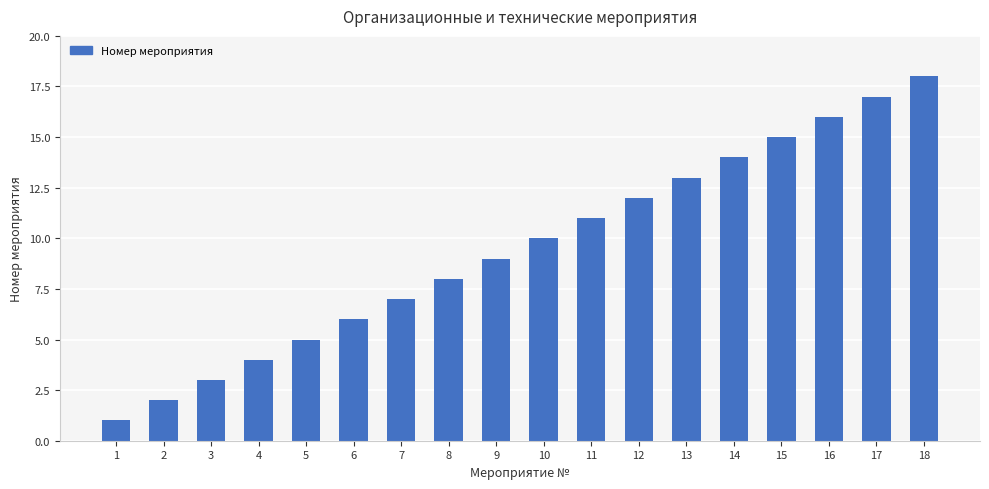

Reading left to right, list all the values displayed in this chart.

1	2	3	4	5	6	7	8	9	10	11	12	13	14	15	16	17	18